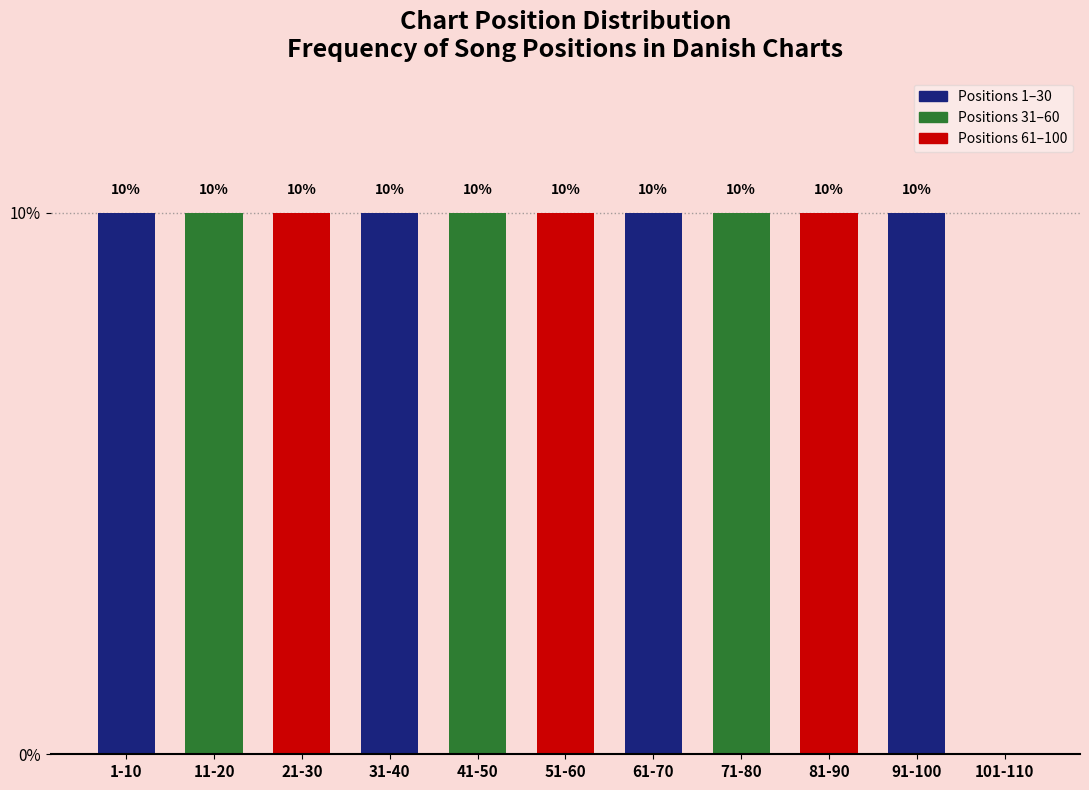

Reading left to right, list all the values displayed in this chart.

1-10=10	11-20=10	21-30=10	31-40=10	41-50=10	51-60=10	61-70=10	71-80=10	81-90=10	91-100=10	101-110=0